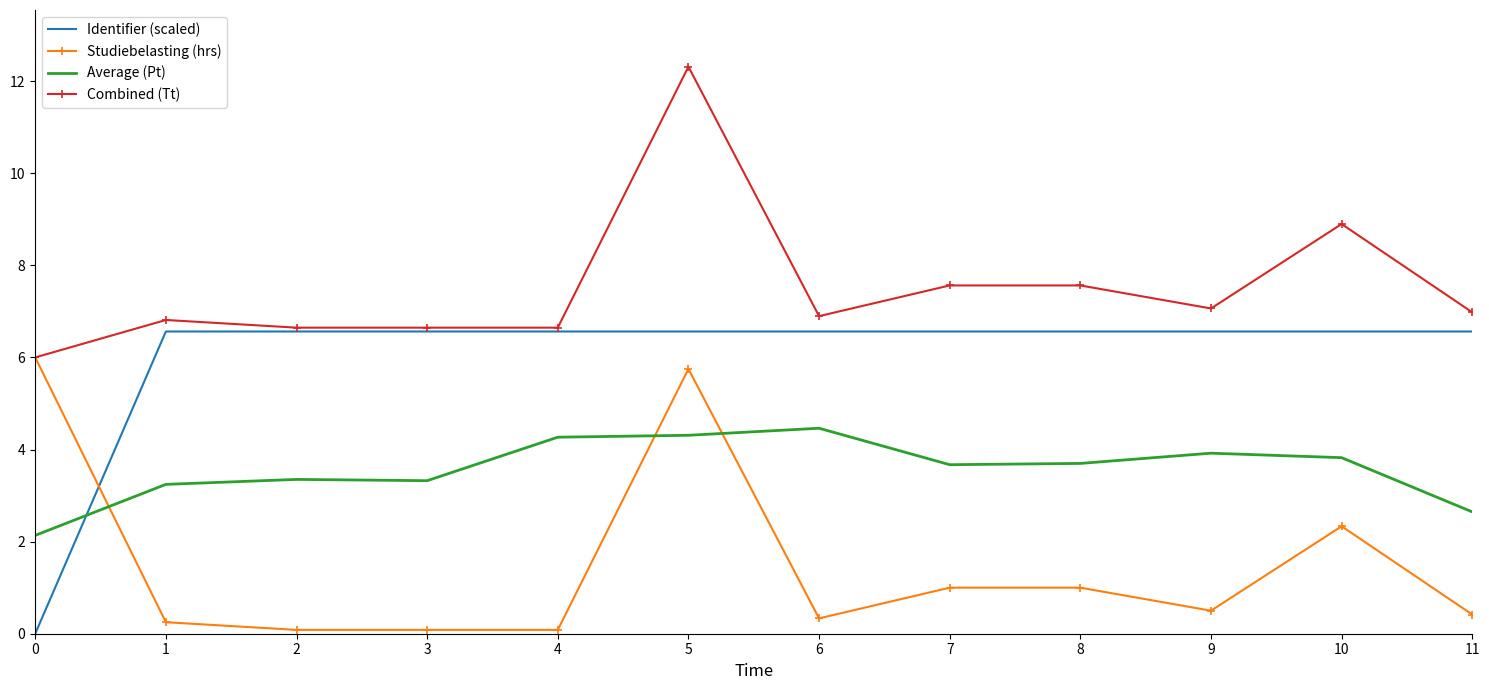

What is the maximum value for Identifier (scaled)?

6.6